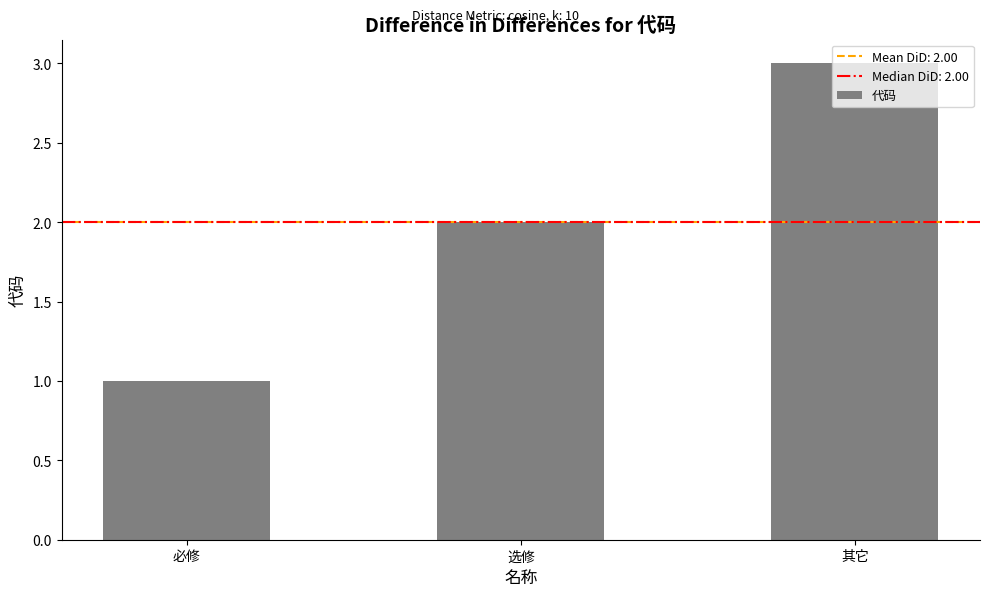

What is the smallest value displayed?

1